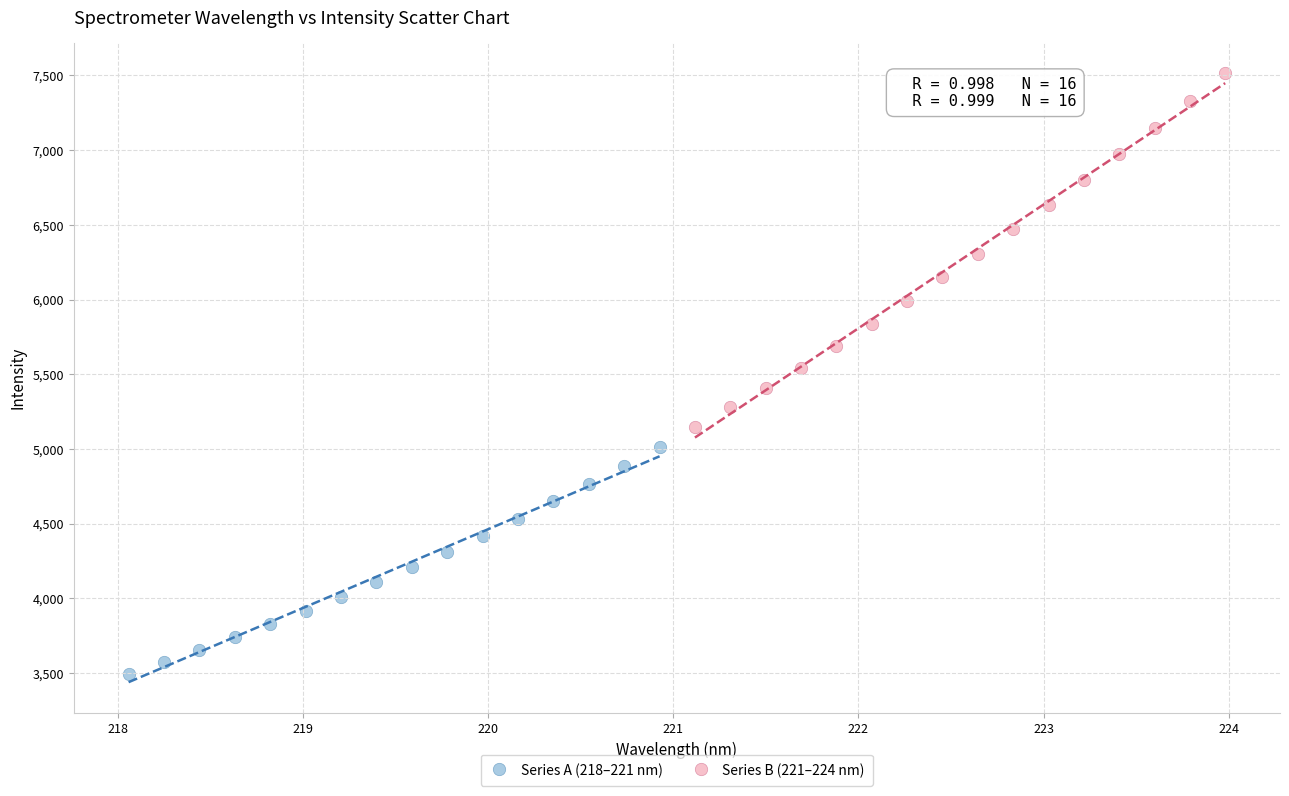

What are all the series names shown in the legend?

Series A (218–221 nm), Series B (221–224 nm)